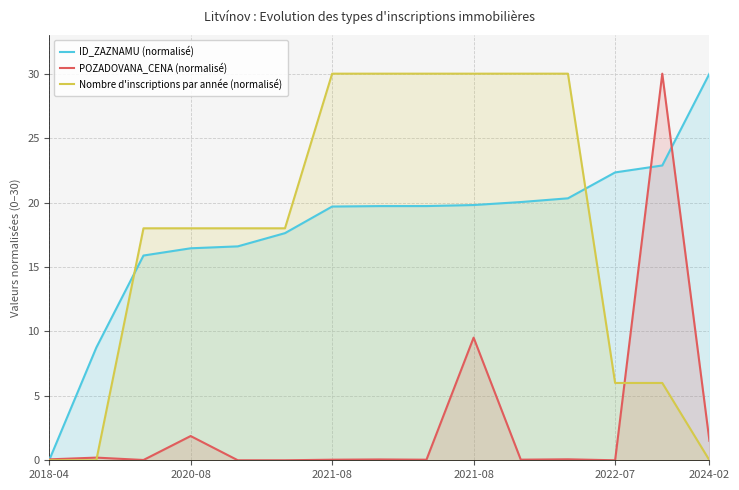

What is the sum of all ID_ZAZNAMU (normalisé) values?

269.8